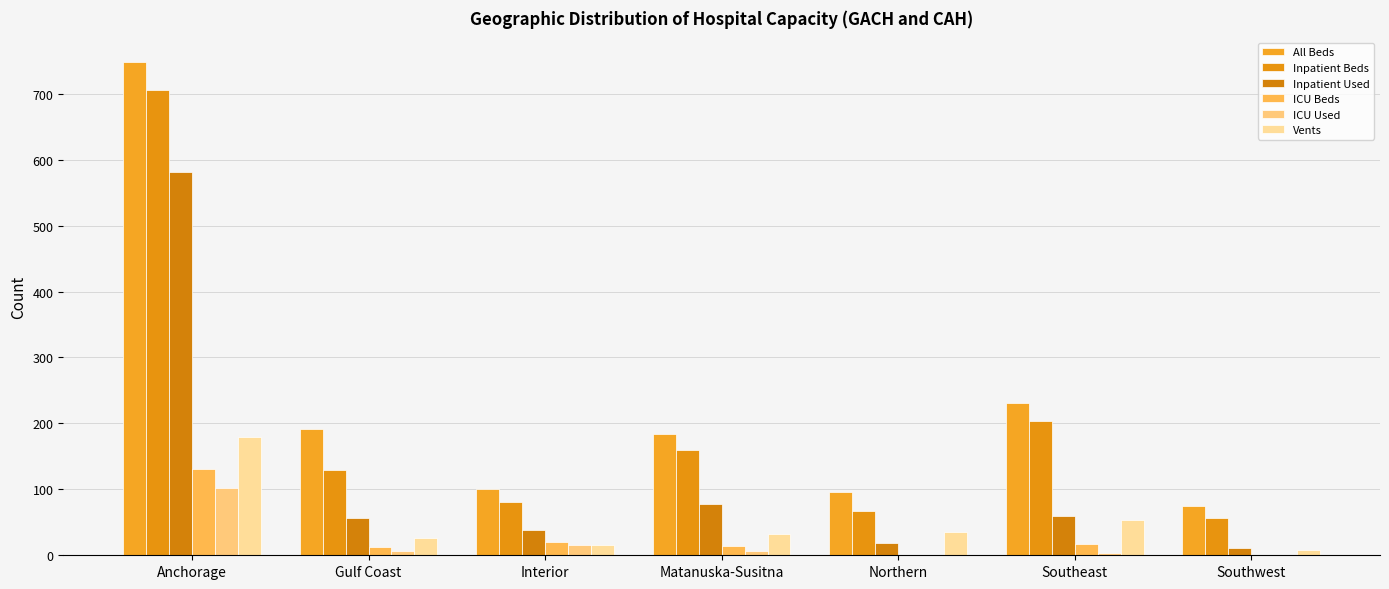

Rank the categories by Vents value from highest to lowest.

Anchorage, Southeast, Northern, Matanuska-Susitna, Gulf Coast, Interior, Southwest